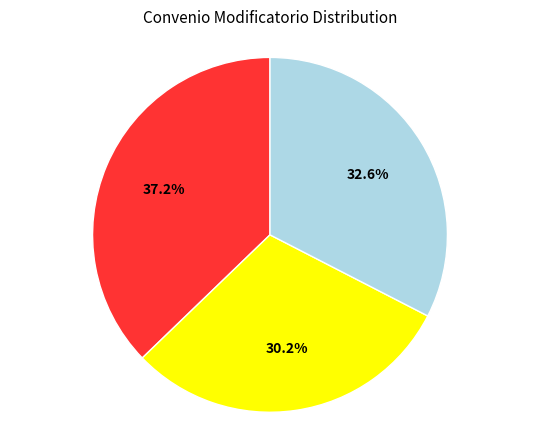

The Ampliación de Monto (16) slice represents 46% of the pie. True or false?

False